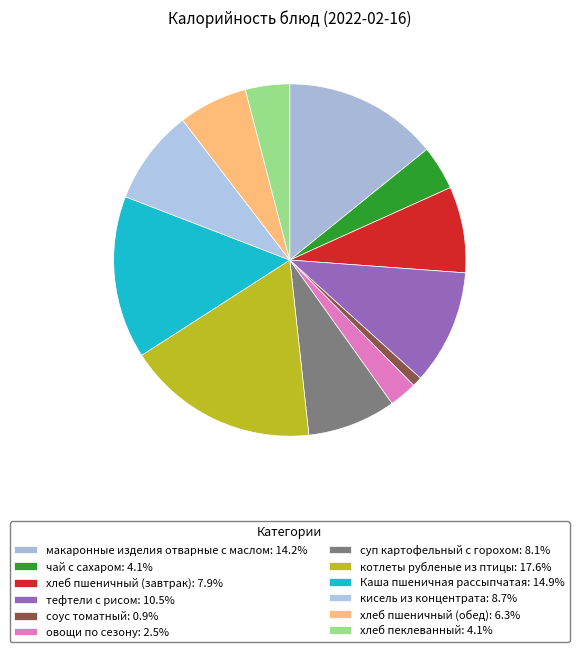

Which slice is the largest?

котлеты рубленые из птицы